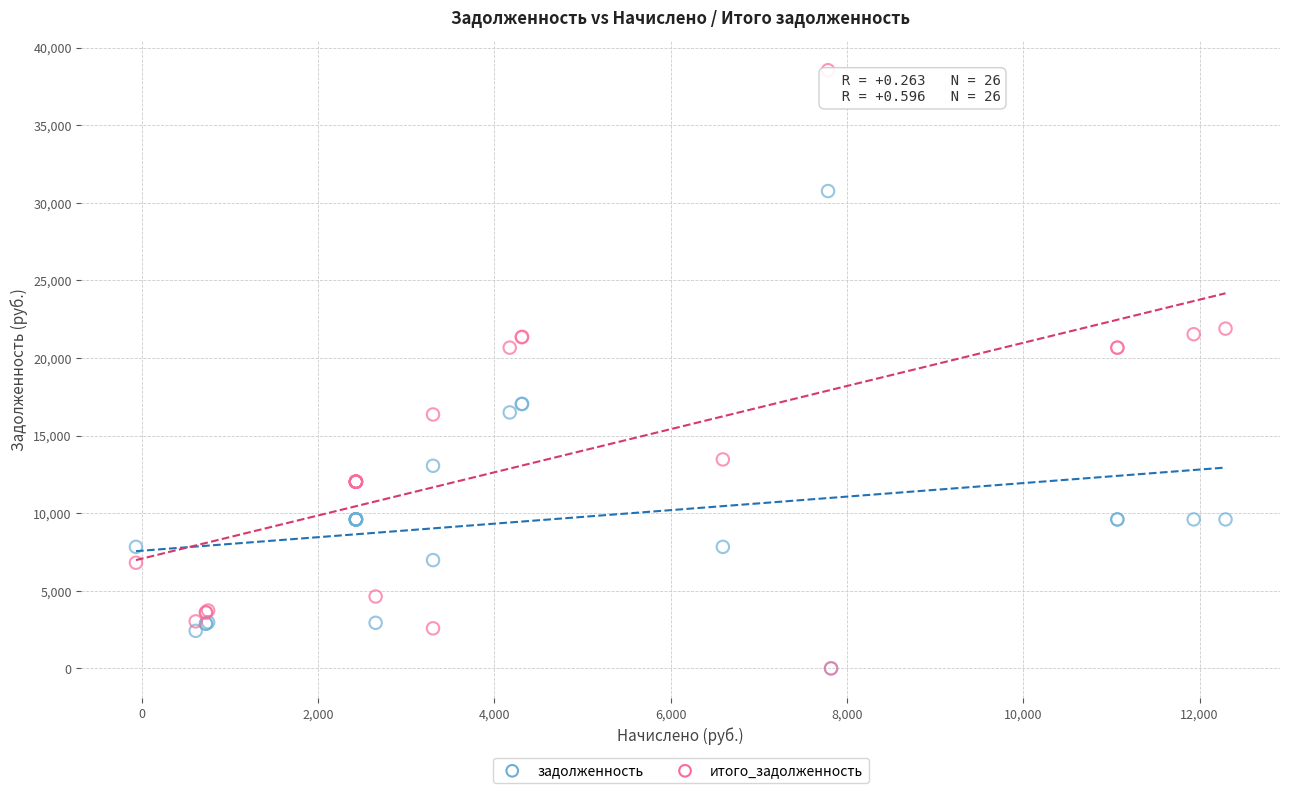

What are all the series names shown in the legend?

задолженность, итого_задолженность